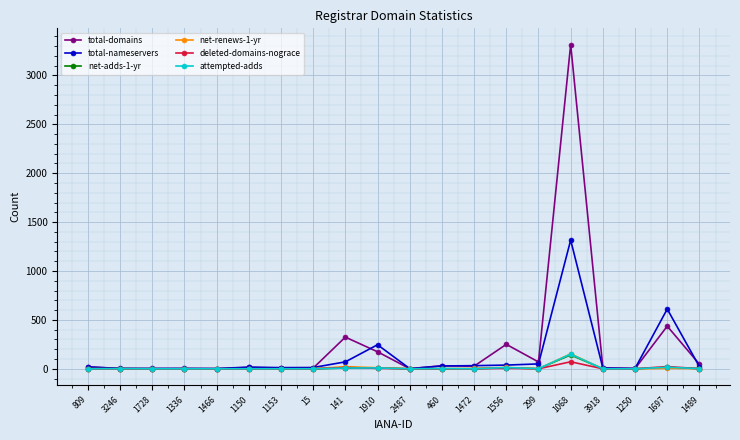

Which series has the widest spread of values?

total-domains